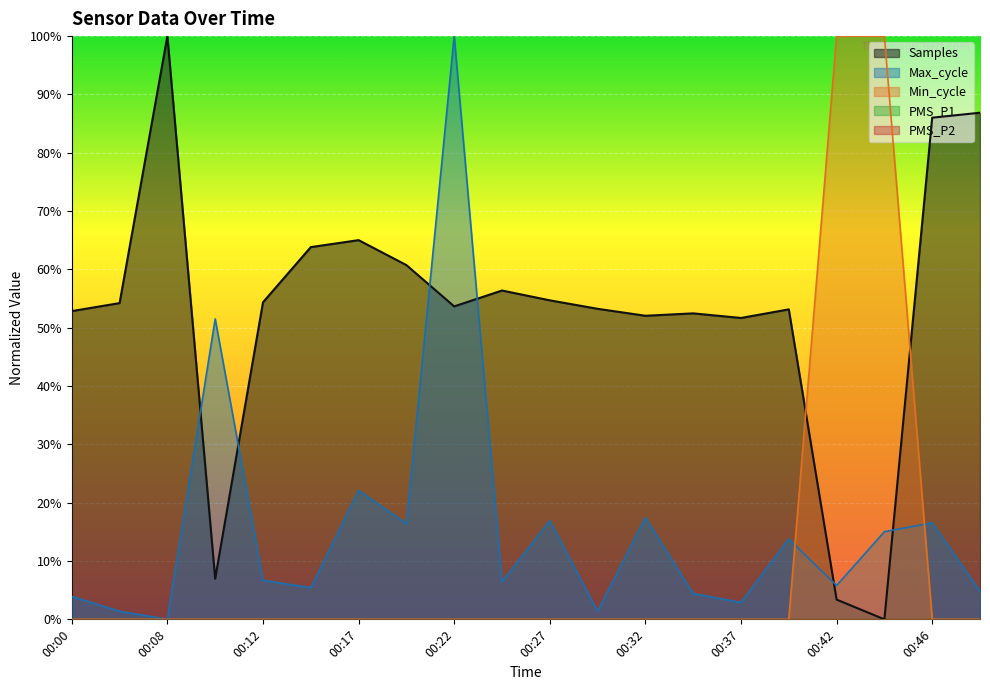

Which series ends up on top after the final intersection of Max_cycle and Min_cycle?

Max_cycle